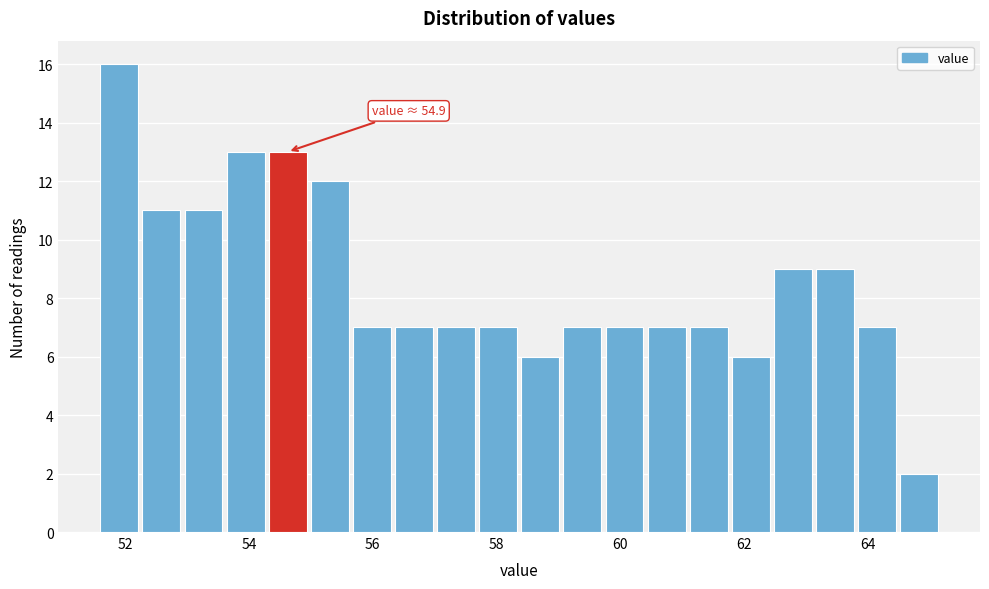

Around what value on the x-axis is the tallest bar? Give the approximate position of its centre, as read against the axis.

52.0